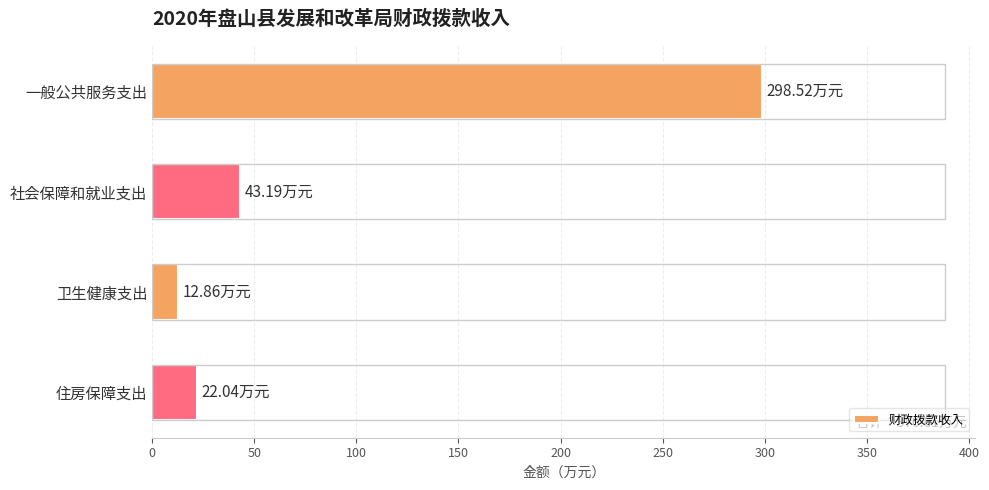

What is the sum of the values at 一般公共服务支出 and 社会保障和就业支出?

341.7